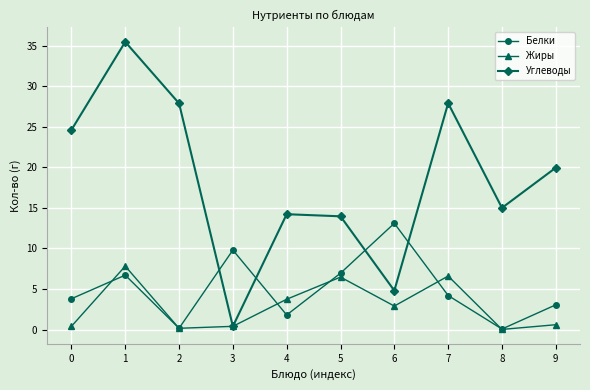

What is the greatest value displayed?

35.5